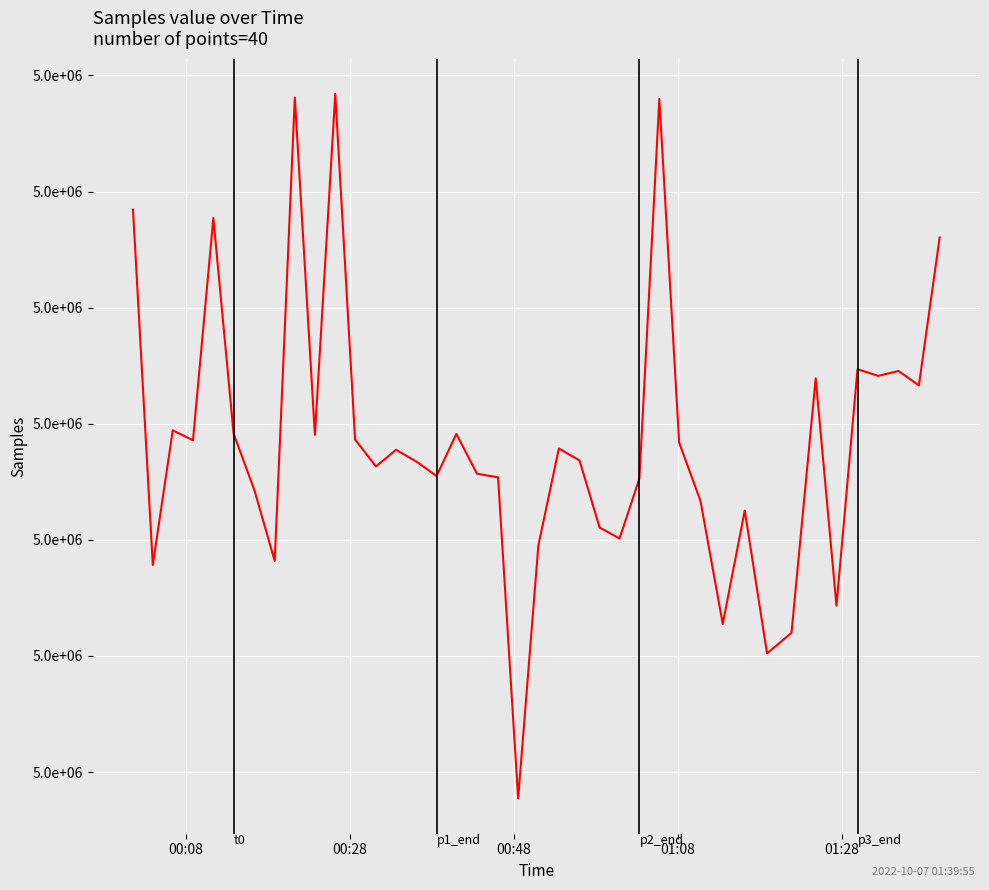

Is this an area chart (filled region under the line)?

No